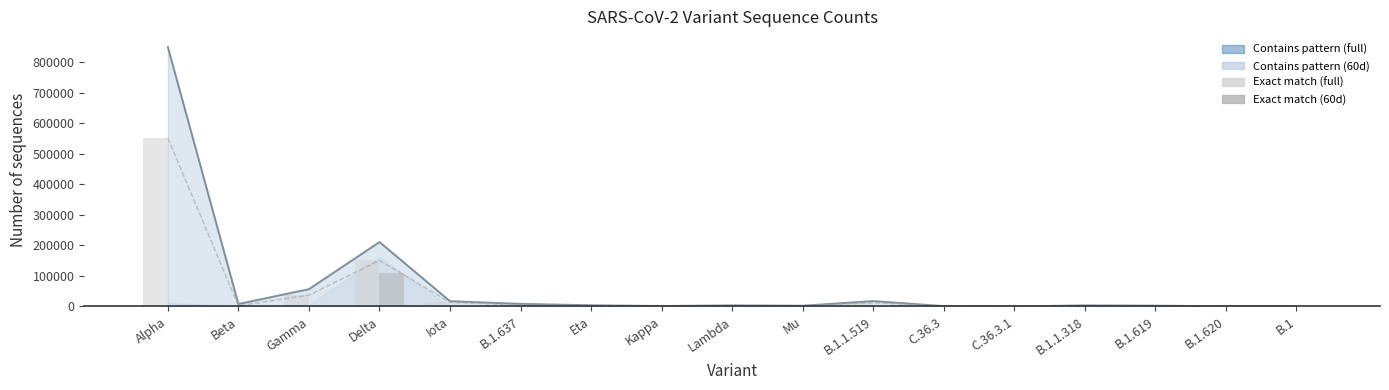

Is the value of Exact match (60d) at Beta greater than the value of Exact match (full) at Gamma?

No